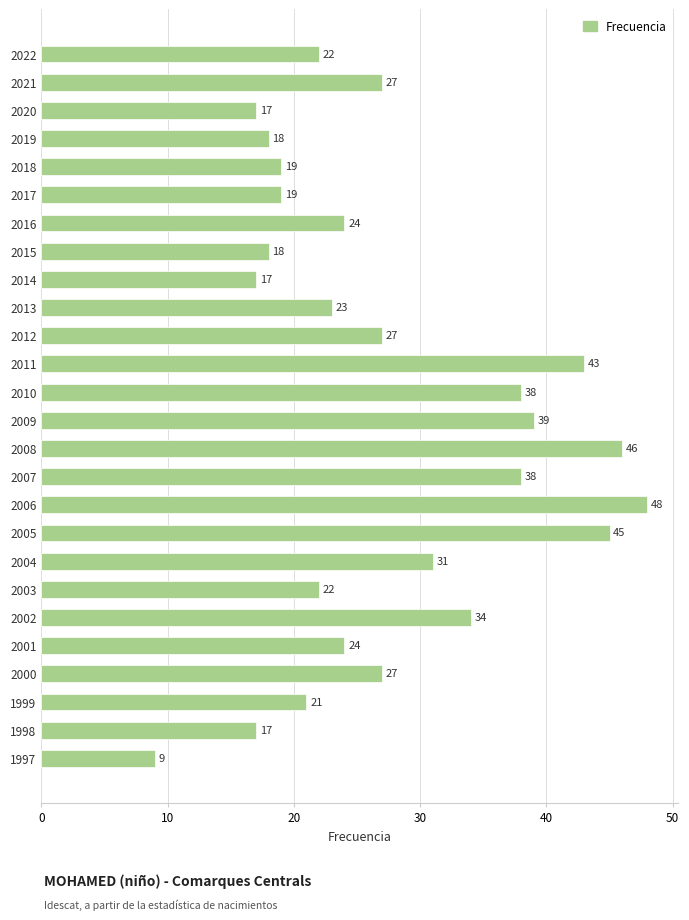

What is the approximate value at 2018, to the nearest 5?

20